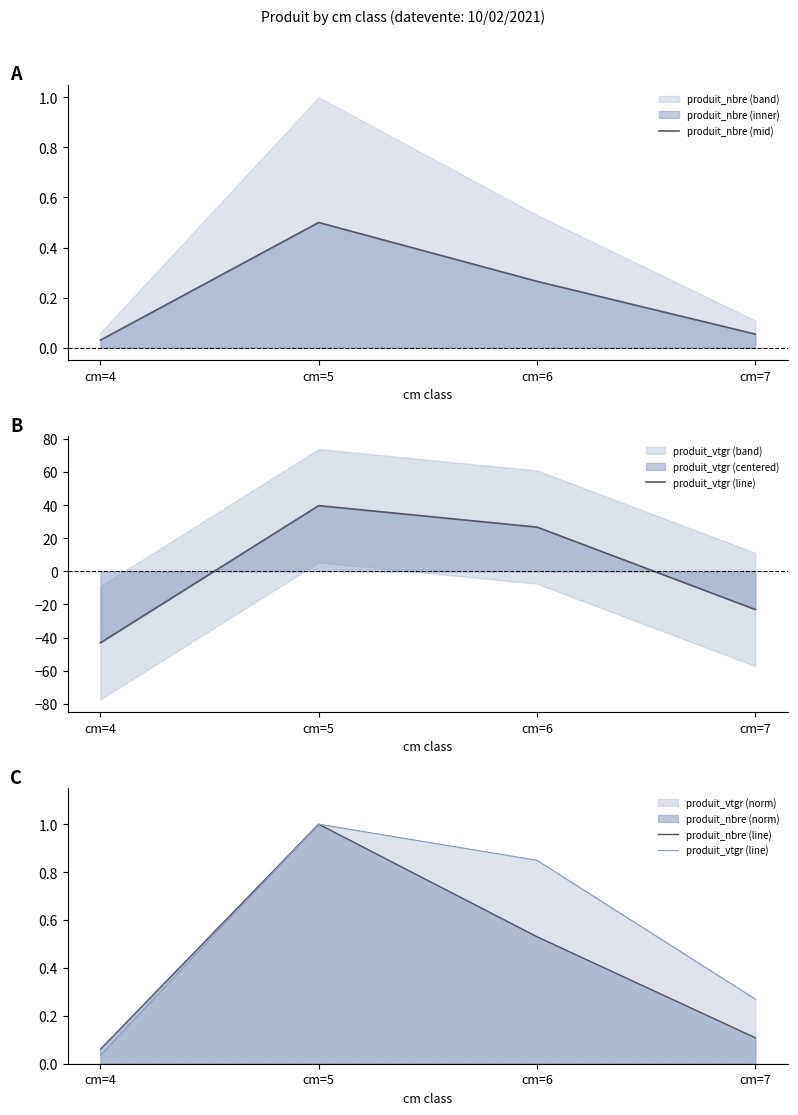

True or false: produit_nbre (mid) and produit_vtgr (line) cross at least once.

False